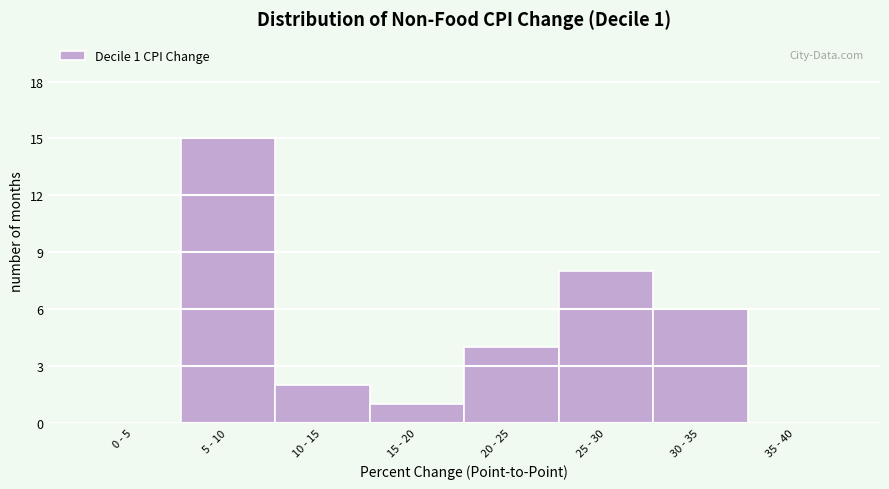

Reading left to right, list all the values displayed in this chart.

0 - 5=0	5 - 10=15	10 - 15=2	15 - 20=1	20 - 25=4	25 - 30=8	30 - 35=6	35 - 40=0